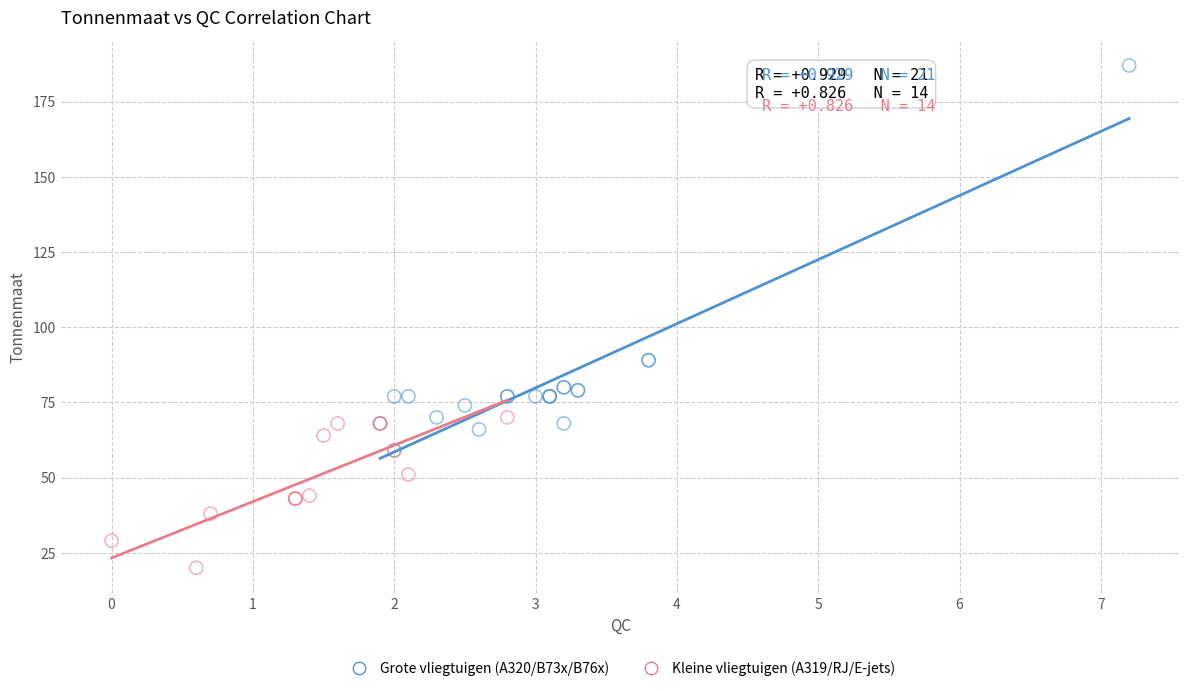

What are all the series names shown in the legend?

Grote vliegtuigen (A320/B73x/B76x), Kleine vliegtuigen (A319/RJ/E-jets)